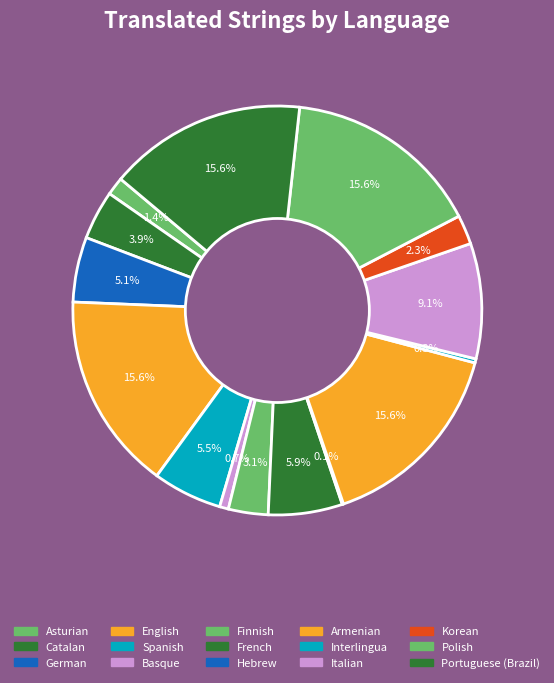

What is the largest slice in the pie chart?

English